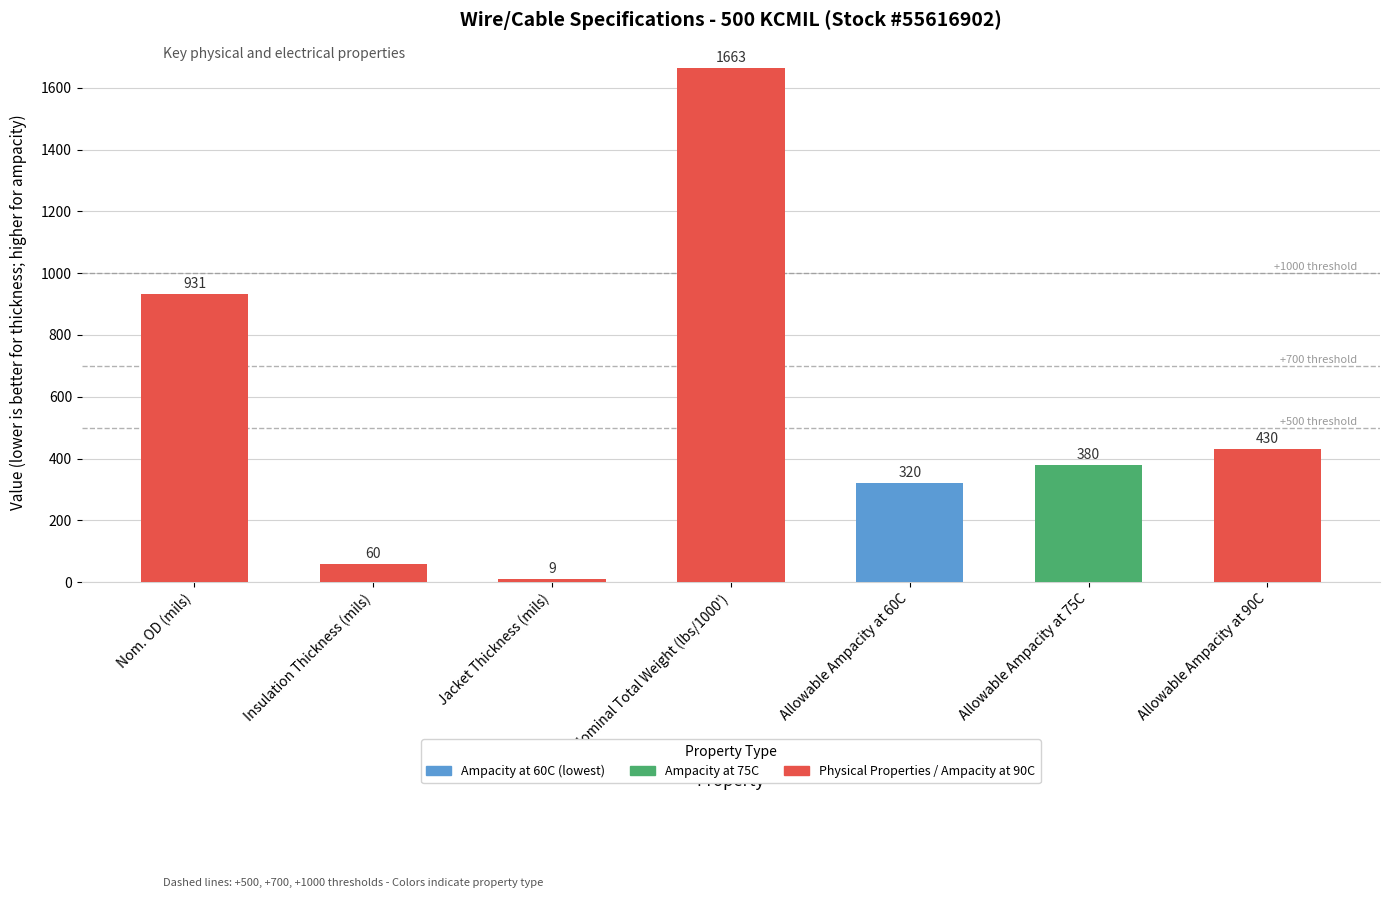

What is the sum of the values at Jacket Thickness (mils) and Insulation Thickness (mils)?

69